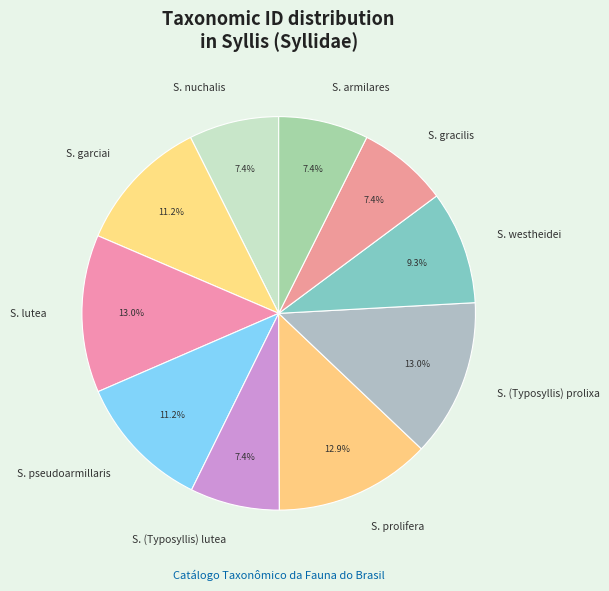

What is the ratio of the value at S. gracilis to the value at S. garciai?

0.7